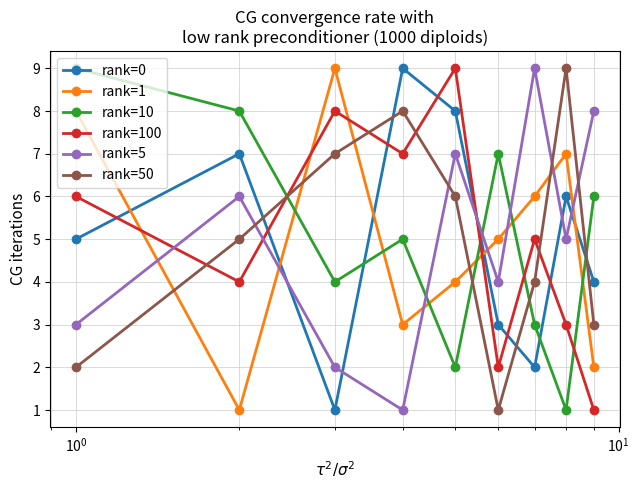

True or false: rank=5 has more than 0 points higher than both neighbors.

True